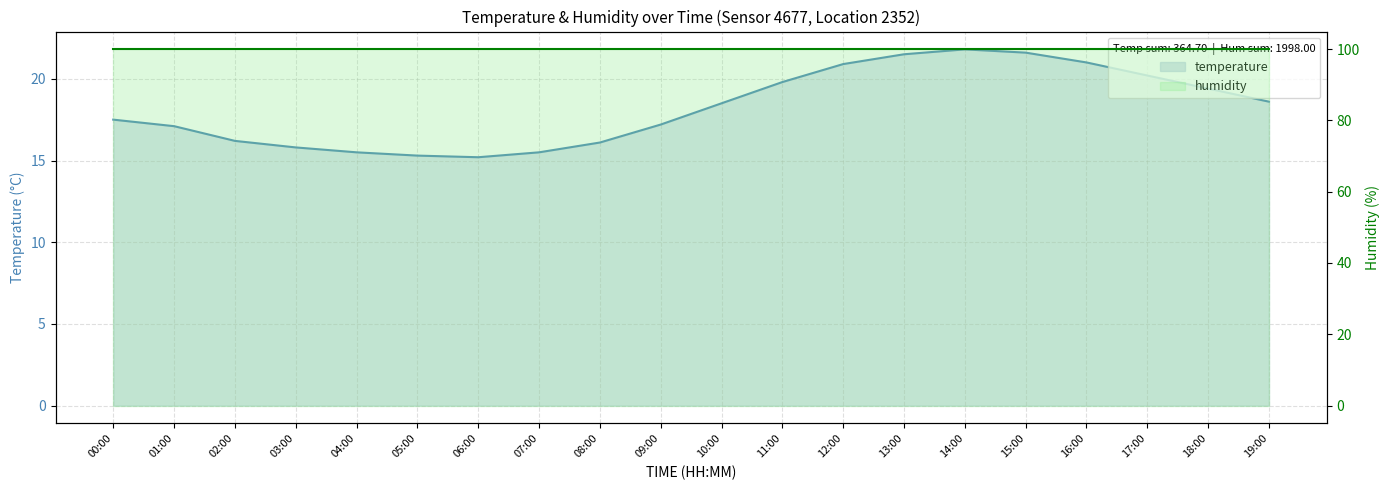

Where is the first local minimum?

06:00